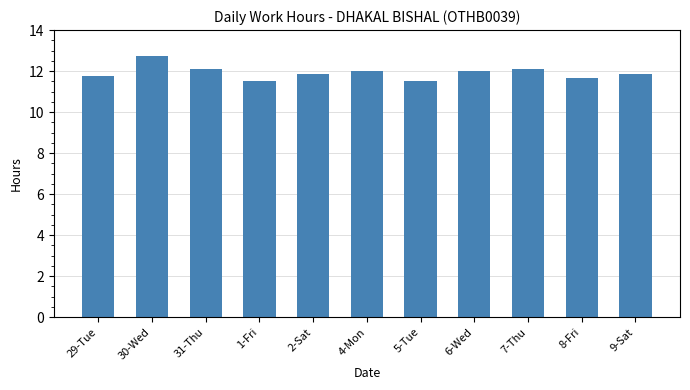

What is the maximum value shown in the chart?

12.7